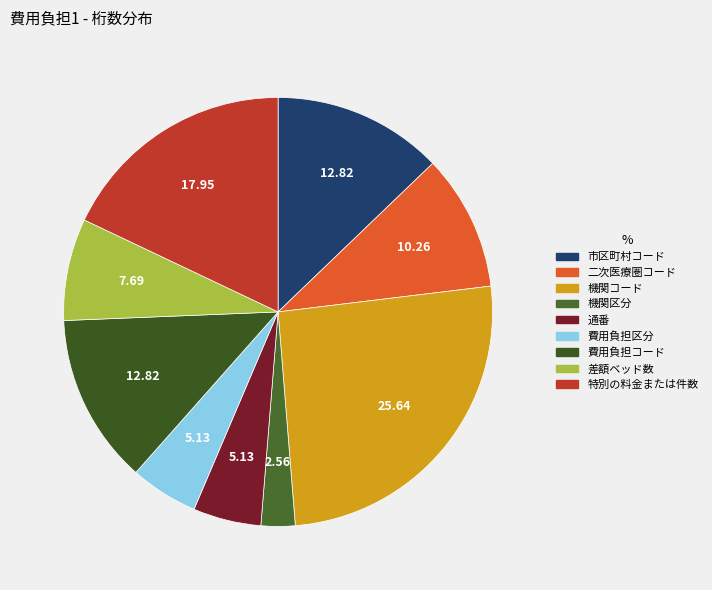

Is there a majority slice in this chart?

No